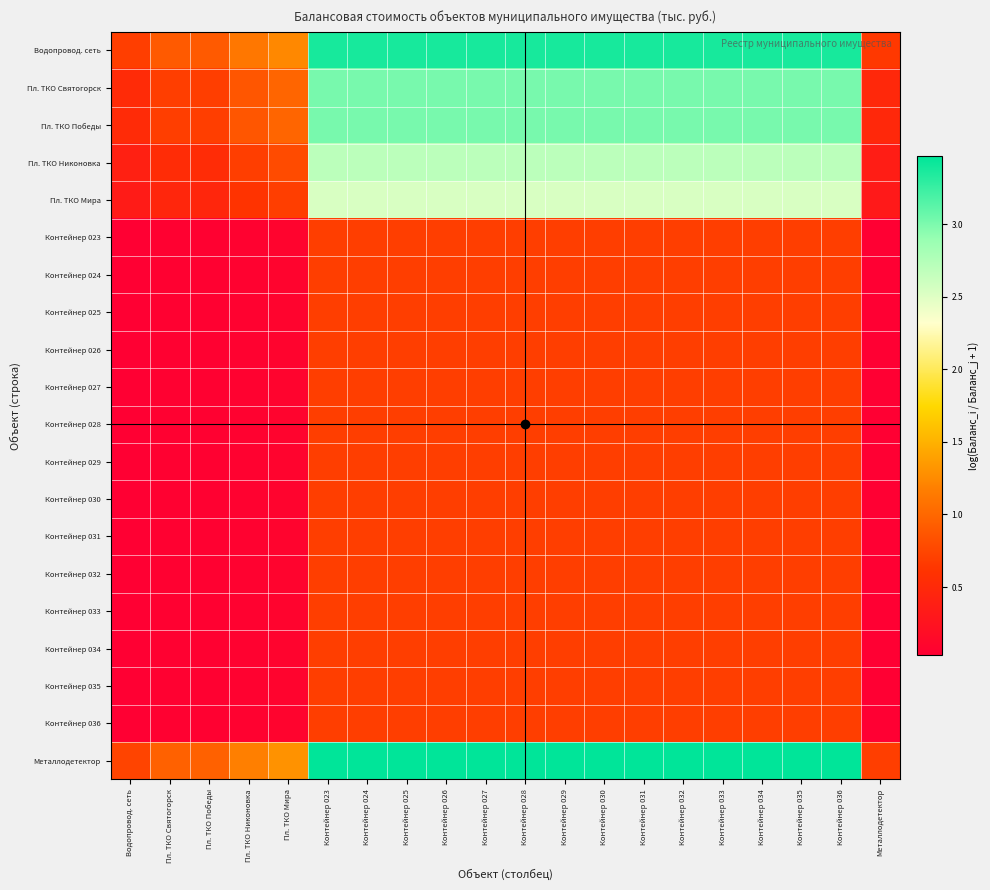

Reading left to right, extract all data points from this chart.

Водопровод. сеть: Водопровод. сеть=0.7	Пл. ТКО Святогорск=0.9	Пл. ТКО Победы=0.9	Пл. ТКО Никоновка=1.1	Пл. ТКО Мира=1.2	Контейнер 023=3.4	Контейнер 024=3.4	Контейнер 025=3.4	Контейнер 026=3.4	Контейнер 027=3.4	Контейнер 028=3.4	Контейнер 029=3.4	Контейнер 030=3.4	Контейнер 031=3.4	Контейнер 032=3.4	Контейнер 033=3.4	Контейнер 034=3.4	Контейнер 035=3.4	Контейнер 036=3.4	Металлодетектор=0.6
Пл. ТКО Святогорск: Водопровод. сеть=0.5	Пл. ТКО Святогорск=0.7	Пл. ТКО Победы=0.7	Пл. ТКО Никоновка=0.9	Пл. ТКО Мира=1.0	Контейнер 023=3.0	Контейнер 024=3.0	Контейнер 025=3.0	Контейнер 026=3.0	Контейнер 027=3.0	Контейнер 028=3.0	Контейнер 029=3.0	Контейнер 030=3.0	Контейнер 031=3.0	Контейнер 032=3.0	Контейнер 033=3.0	Контейнер 034=3.0	Контейнер 035=3.0	Контейнер 036=3.0	Металлодетектор=0.5
Пл. ТКО Победы: Водопровод. сеть=0.5	Пл. ТКО Святогорск=0.7	Пл. ТКО Победы=0.7	Пл. ТКО Никоновка=0.9	Пл. ТКО Мира=1.0	Контейнер 023=3.0	Контейнер 024=3.0	Контейнер 025=3.0	Контейнер 026=3.0	Контейнер 027=3.0	Контейнер 028=3.0	Контейнер 029=3.0	Контейнер 030=3.0	Контейнер 031=3.0	Контейнер 032=3.0	Контейнер 033=3.0	Контейнер 034=3.0	Контейнер 035=3.0	Контейнер 036=3.0	Металлодетектор=0.5
Пл. ТКО Никоновка: Водопровод. сеть=0.4	Пл. ТКО Святогорск=0.5	Пл. ТКО Победы=0.5	Пл. ТКО Никоновка=0.7	Пл. ТКО Мира=0.8	Контейнер 023=2.7	Контейнер 024=2.7	Контейнер 025=2.7	Контейнер 026=2.7	Контейнер 027=2.7	Контейнер 028=2.7	Контейнер 029=2.7	Контейнер 030=2.7	Контейнер 031=2.7	Контейнер 032=2.7	Контейнер 033=2.7	Контейнер 034=2.7	Контейнер 035=2.7	Контейнер 036=2.7	Металлодетектор=0.4
Пл. ТКО Мира: Водопровод. сеть=0.3	Пл. ТКО Святогорск=0.5	Пл. ТКО Победы=0.5	Пл. ТКО Никоновка=0.6	Пл. ТКО Мира=0.7	Контейнер 023=2.5	Контейнер 024=2.5	Контейнер 025=2.5	Контейнер 026=2.5	Контейнер 027=2.5	Контейнер 028=2.5	Контейнер 029=2.5	Контейнер 030=2.5	Контейнер 031=2.5	Контейнер 032=2.5	Контейнер 033=2.5	Контейнер 034=2.5	Контейнер 035=2.5	Контейнер 036=2.5	Металлодетектор=0.3
Контейнер 023: Водопровод. сеть=0.0	Пл. ТКО Святогорск=0.1	Пл. ТКО Победы=0.1	Пл. ТКО Никоновка=0.1	Пл. ТКО Мира=0.1	Контейнер 023=0.7	Контейнер 024=0.7	Контейнер 025=0.7	Контейнер 026=0.7	Контейнер 027=0.7	Контейнер 028=0.7	Контейнер 029=0.7	Контейнер 030=0.7	Контейнер 031=0.7	Контейнер 032=0.7	Контейнер 033=0.7	Контейнер 034=0.7	Контейнер 035=0.7	Контейнер 036=0.7	Металлодетектор=0.0
Контейнер 024: Водопровод. сеть=0.0	Пл. ТКО Святогорск=0.1	Пл. ТКО Победы=0.1	Пл. ТКО Никоновка=0.1	Пл. ТКО Мира=0.1	Контейнер 023=0.7	Контейнер 024=0.7	Контейнер 025=0.7	Контейнер 026=0.7	Контейнер 027=0.7	Контейнер 028=0.7	Контейнер 029=0.7	Контейнер 030=0.7	Контейнер 031=0.7	Контейнер 032=0.7	Контейнер 033=0.7	Контейнер 034=0.7	Контейнер 035=0.7	Контейнер 036=0.7	Металлодетектор=0.0
Контейнер 025: Водопровод. сеть=0.0	Пл. ТКО Святогорск=0.1	Пл. ТКО Победы=0.1	Пл. ТКО Никоновка=0.1	Пл. ТКО Мира=0.1	Контейнер 023=0.7	Контейнер 024=0.7	Контейнер 025=0.7	Контейнер 026=0.7	Контейнер 027=0.7	Контейнер 028=0.7	Контейнер 029=0.7	Контейнер 030=0.7	Контейнер 031=0.7	Контейнер 032=0.7	Контейнер 033=0.7	Контейнер 034=0.7	Контейнер 035=0.7	Контейнер 036=0.7	Металлодетектор=0.0
Контейнер 026: Водопровод. сеть=0.0	Пл. ТКО Святогорск=0.1	Пл. ТКО Победы=0.1	Пл. ТКО Никоновка=0.1	Пл. ТКО Мира=0.1	Контейнер 023=0.7	Контейнер 024=0.7	Контейнер 025=0.7	Контейнер 026=0.7	Контейнер 027=0.7	Контейнер 028=0.7	Контейнер 029=0.7	Контейнер 030=0.7	Контейнер 031=0.7	Контейнер 032=0.7	Контейнер 033=0.7	Контейнер 034=0.7	Контейнер 035=0.7	Контейнер 036=0.7	Металлодетектор=0.0
Контейнер 027: Водопровод. сеть=0.0	Пл. ТКО Святогорск=0.1	Пл. ТКО Победы=0.1	Пл. ТКО Никоновка=0.1	Пл. ТКО Мира=0.1	Контейнер 023=0.7	Контейнер 024=0.7	Контейнер 025=0.7	Контейнер 026=0.7	Контейнер 027=0.7	Контейнер 028=0.7	Контейнер 029=0.7	Контейнер 030=0.7	Контейнер 031=0.7	Контейнер 032=0.7	Контейнер 033=0.7	Контейнер 034=0.7	Контейнер 035=0.7	Контейнер 036=0.7	Металлодетектор=0.0
Контейнер 028: Водопровод. сеть=0.0	Пл. ТКО Святогорск=0.1	Пл. ТКО Победы=0.1	Пл. ТКО Никоновка=0.1	Пл. ТКО Мира=0.1	Контейнер 023=0.7	Контейнер 024=0.7	Контейнер 025=0.7	Контейнер 026=0.7	Контейнер 027=0.7	Контейнер 028=0.7	Контейнер 029=0.7	Контейнер 030=0.7	Контейнер 031=0.7	Контейнер 032=0.7	Контейнер 033=0.7	Контейнер 034=0.7	Контейнер 035=0.7	Контейнер 036=0.7	Металлодетектор=0.0
Контейнер 029: Водопровод. сеть=0.0	Пл. ТКО Святогорск=0.1	Пл. ТКО Победы=0.1	Пл. ТКО Никоновка=0.1	Пл. ТКО Мира=0.1	Контейнер 023=0.7	Контейнер 024=0.7	Контейнер 025=0.7	Контейнер 026=0.7	Контейнер 027=0.7	Контейнер 028=0.7	Контейнер 029=0.7	Контейнер 030=0.7	Контейнер 031=0.7	Контейнер 032=0.7	Контейнер 033=0.7	Контейнер 034=0.7	Контейнер 035=0.7	Контейнер 036=0.7	Металлодетектор=0.0
Контейнер 030: Водопровод. сеть=0.0	Пл. ТКО Святогорск=0.1	Пл. ТКО Победы=0.1	Пл. ТКО Никоновка=0.1	Пл. ТКО Мира=0.1	Контейнер 023=0.7	Контейнер 024=0.7	Контейнер 025=0.7	Контейнер 026=0.7	Контейнер 027=0.7	Контейнер 028=0.7	Контейнер 029=0.7	Контейнер 030=0.7	Контейнер 031=0.7	Контейнер 032=0.7	Контейнер 033=0.7	Контейнер 034=0.7	Контейнер 035=0.7	Контейнер 036=0.7	Металлодетектор=0.0
Контейнер 031: Водопровод. сеть=0.0	Пл. ТКО Святогорск=0.1	Пл. ТКО Победы=0.1	Пл. ТКО Никоновка=0.1	Пл. ТКО Мира=0.1	Контейнер 023=0.7	Контейнер 024=0.7	Контейнер 025=0.7	Контейнер 026=0.7	Контейнер 027=0.7	Контейнер 028=0.7	Контейнер 029=0.7	Контейнер 030=0.7	Контейнер 031=0.7	Контейнер 032=0.7	Контейнер 033=0.7	Контейнер 034=0.7	Контейнер 035=0.7	Контейнер 036=0.7	Металлодетектор=0.0
Контейнер 032: Водопровод. сеть=0.0	Пл. ТКО Святогорск=0.1	Пл. ТКО Победы=0.1	Пл. ТКО Никоновка=0.1	Пл. ТКО Мира=0.1	Контейнер 023=0.7	Контейнер 024=0.7	Контейнер 025=0.7	Контейнер 026=0.7	Контейнер 027=0.7	Контейнер 028=0.7	Контейнер 029=0.7	Контейнер 030=0.7	Контейнер 031=0.7	Контейнер 032=0.7	Контейнер 033=0.7	Контейнер 034=0.7	Контейнер 035=0.7	Контейнер 036=0.7	Металлодетектор=0.0
Контейнер 033: Водопровод. сеть=0.0	Пл. ТКО Святогорск=0.1	Пл. ТКО Победы=0.1	Пл. ТКО Никоновка=0.1	Пл. ТКО Мира=0.1	Контейнер 023=0.7	Контейнер 024=0.7	Контейнер 025=0.7	Контейнер 026=0.7	Контейнер 027=0.7	Контейнер 028=0.7	Контейнер 029=0.7	Контейнер 030=0.7	Контейнер 031=0.7	Контейнер 032=0.7	Контейнер 033=0.7	Контейнер 034=0.7	Контейнер 035=0.7	Контейнер 036=0.7	Металлодетектор=0.0
Контейнер 034: Водопровод. сеть=0.0	Пл. ТКО Святогорск=0.1	Пл. ТКО Победы=0.1	Пл. ТКО Никоновка=0.1	Пл. ТКО Мира=0.1	Контейнер 023=0.7	Контейнер 024=0.7	Контейнер 025=0.7	Контейнер 026=0.7	Контейнер 027=0.7	Контейнер 028=0.7	Контейнер 029=0.7	Контейнер 030=0.7	Контейнер 031=0.7	Контейнер 032=0.7	Контейнер 033=0.7	Контейнер 034=0.7	Контейнер 035=0.7	Контейнер 036=0.7	Металлодетектор=0.0
Контейнер 035: Водопровод. сеть=0.0	Пл. ТКО Святогорск=0.1	Пл. ТКО Победы=0.1	Пл. ТКО Никоновка=0.1	Пл. ТКО Мира=0.1	Контейнер 023=0.7	Контейнер 024=0.7	Контейнер 025=0.7	Контейнер 026=0.7	Контейнер 027=0.7	Контейнер 028=0.7	Контейнер 029=0.7	Контейнер 030=0.7	Контейнер 031=0.7	Контейнер 032=0.7	Контейнер 033=0.7	Контейнер 034=0.7	Контейнер 035=0.7	Контейнер 036=0.7	Металлодетектор=0.0
Контейнер 036: Водопровод. сеть=0.0	Пл. ТКО Святогорск=0.1	Пл. ТКО Победы=0.1	Пл. ТКО Никоновка=0.1	Пл. ТКО Мира=0.1	Контейнер 023=0.7	Контейнер 024=0.7	Контейнер 025=0.7	Контейнер 026=0.7	Контейнер 027=0.7	Контейнер 028=0.7	Контейнер 029=0.7	Контейнер 030=0.7	Контейнер 031=0.7	Контейнер 032=0.7	Контейнер 033=0.7	Контейнер 034=0.7	Контейнер 035=0.7	Контейнер 036=0.7	Металлодетектор=0.0
Металлодетектор: Водопровод. сеть=0.7	Пл. ТКО Святогорск=1.0	Пл. ТКО Победы=1.0	Пл. ТКО Никоновка=1.2	Пл. ТКО Мира=1.3	Контейнер 023=3.5	Контейнер 024=3.5	Контейнер 025=3.5	Контейнер 026=3.5	Контейнер 027=3.5	Контейнер 028=3.5	Контейнер 029=3.5	Контейнер 030=3.5	Контейнер 031=3.5	Контейнер 032=3.5	Контейнер 033=3.5	Контейнер 034=3.5	Контейнер 035=3.5	Контейнер 036=3.5	Металлодетектор=0.7